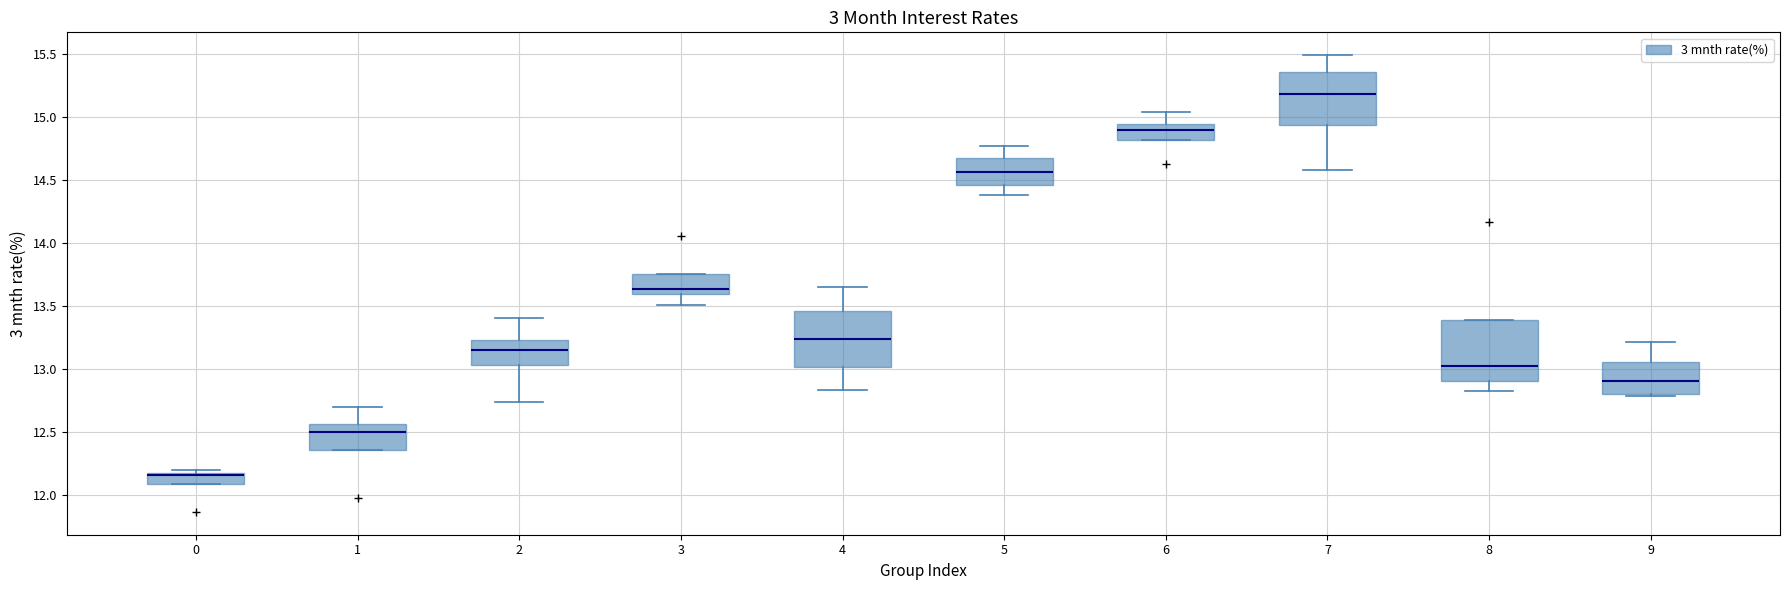

Reading left to right, transcribe this box plot: for each box, give where its median line is, the range the box spans, and where its two whiskers end, as read against the y-axis. The values are not printed on the chart, so give them approximately, as read against the axis.

0: median 12.15 (drawn on the box's upper edge), box 12.10 to 12.20, whiskers 12.10 to 12.20 (just above the box's upper edge)
1: median 12.50, box 12.35 to 12.55, whiskers 12.35 to 12.70
2: median 13.15, box 13.05 to 13.25, whiskers 12.75 to 13.40
3: median 13.65, box 13.60 to 13.75, whiskers 13.50 to 13.75
4: median 13.25, box 13.00 to 13.45, whiskers 12.85 to 13.65
5: median 14.55, box 14.45 to 14.65, whiskers 14.40 to 14.75
6: median 14.90, box 14.80 to 14.95, whiskers 14.80 to 15.05
7: median 15.20, box 14.95 to 15.35, whiskers 14.60 to 15.50
8: median 13.05, box 12.90 to 13.40, whiskers 12.85 to 13.40
9: median 12.90, box 12.80 to 13.05, whiskers 12.80 (just below the box's lower edge) to 13.20